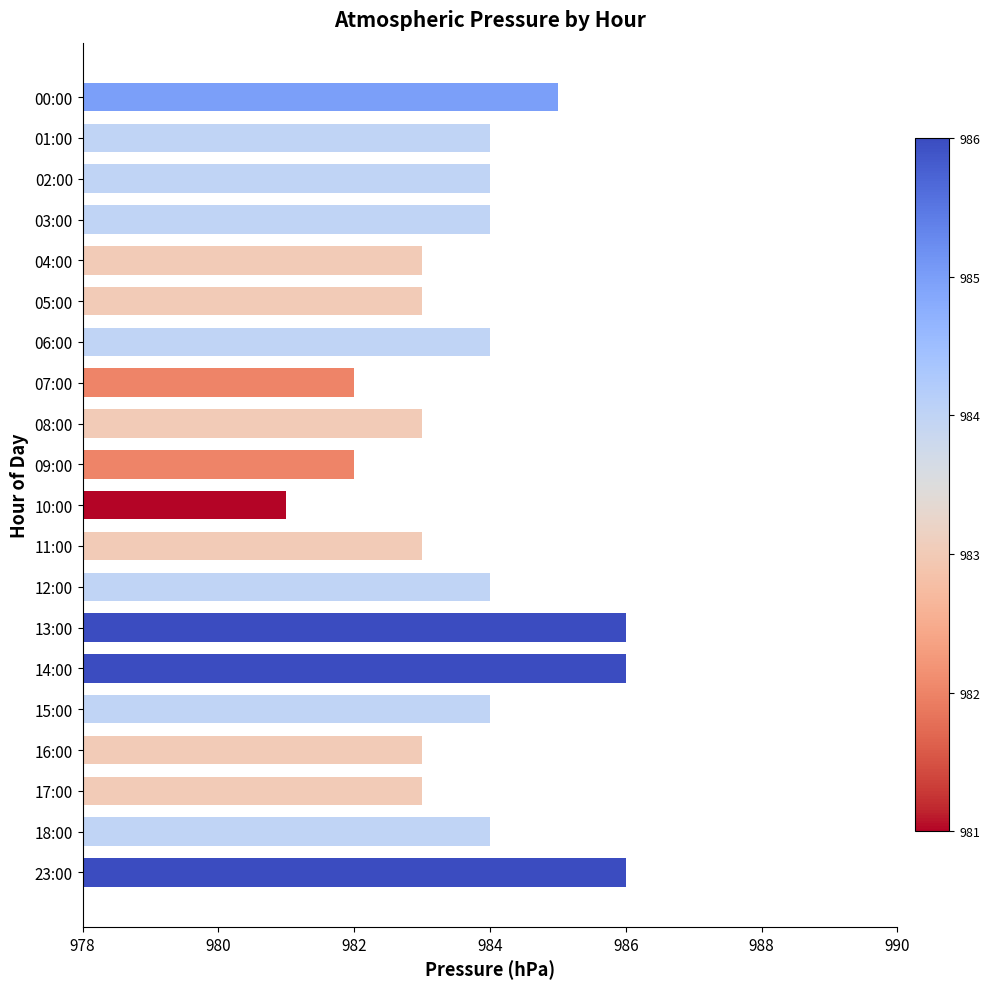

Reading top to bottom, extract all data points from this chart.

985	984	984	984	983	983	984	982	983	982	981	983	984	986	986	984	983	983	984	986